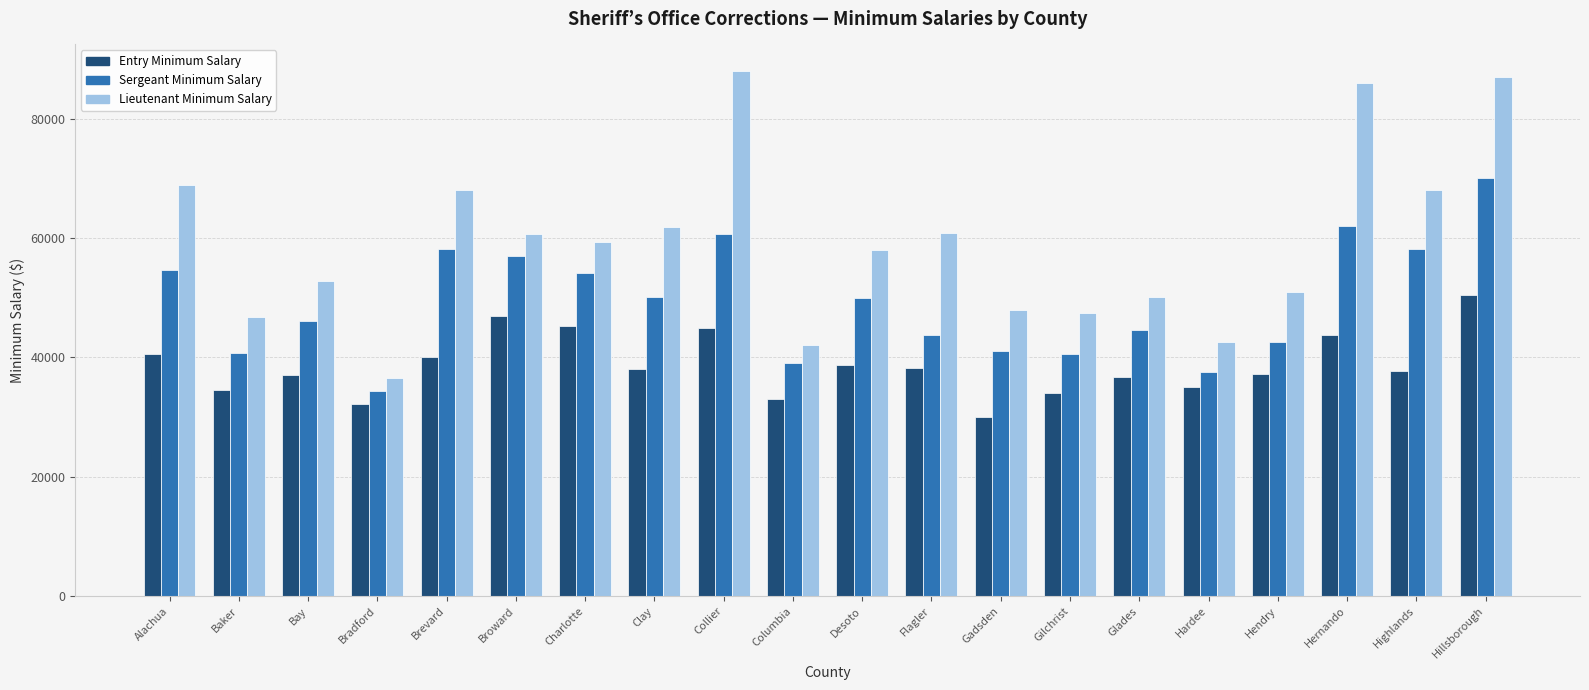

True or false: Lieutenant Minimum Salary has a value of 114431 at Alachua.

False